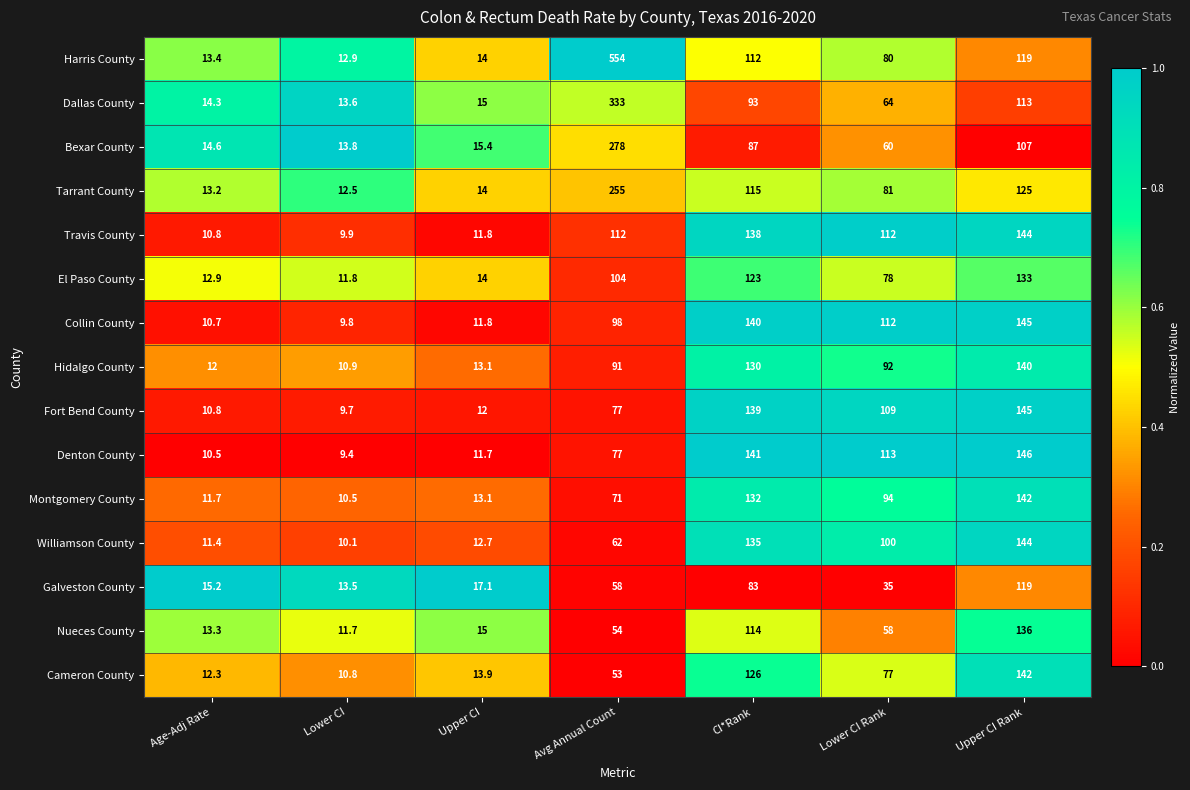

What is the difference between the highest and lowest values at Upper CI Rank?

39.0